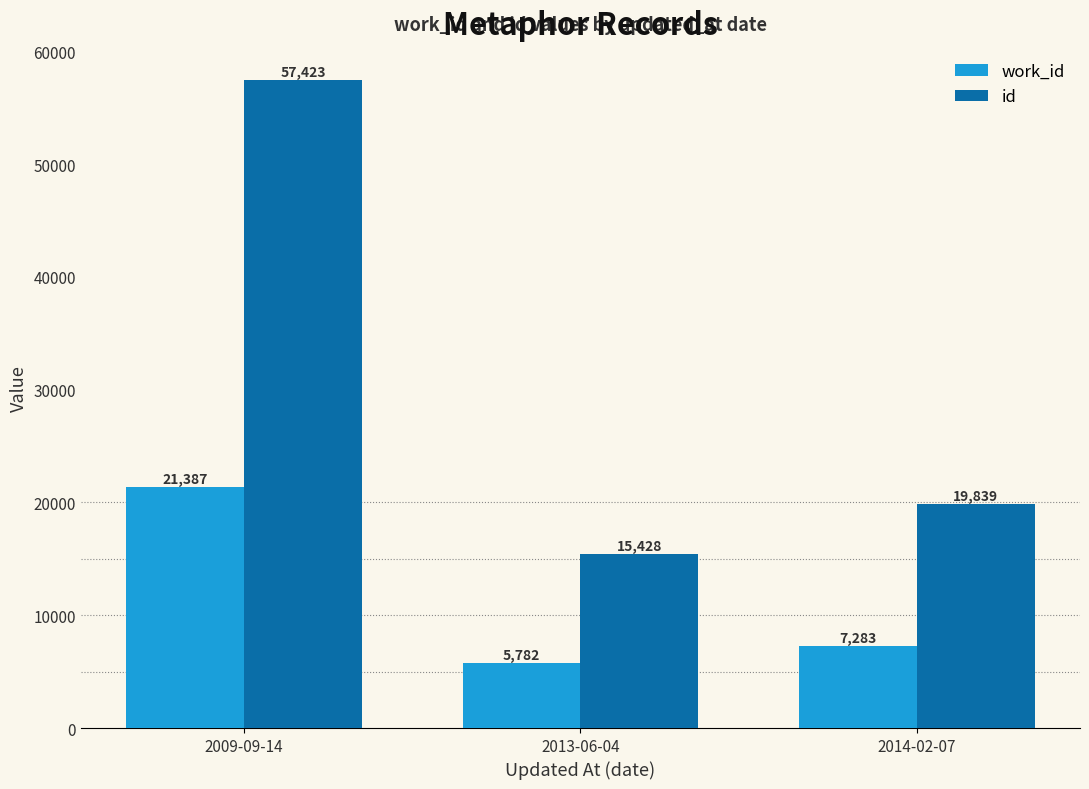

What is the minimum value for id?

15428